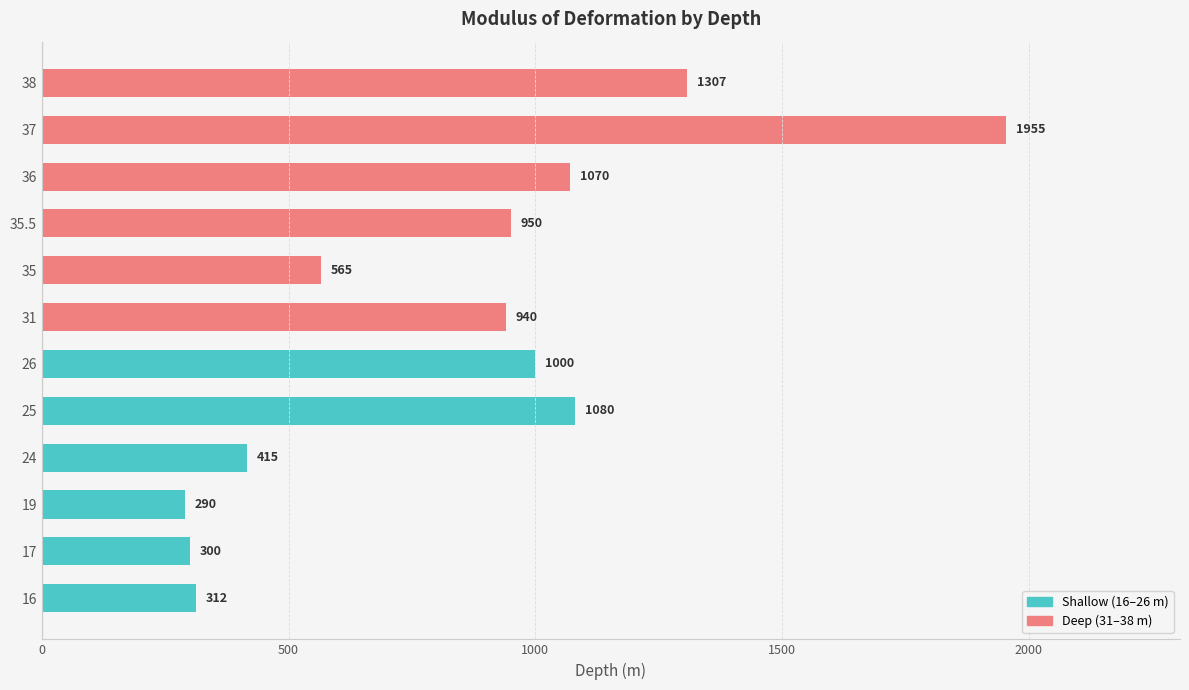

Reading bottom to top, what are all the values shown in this chart?

312	300	290	415	1080	1000	940	565	950	1070	1955	1307